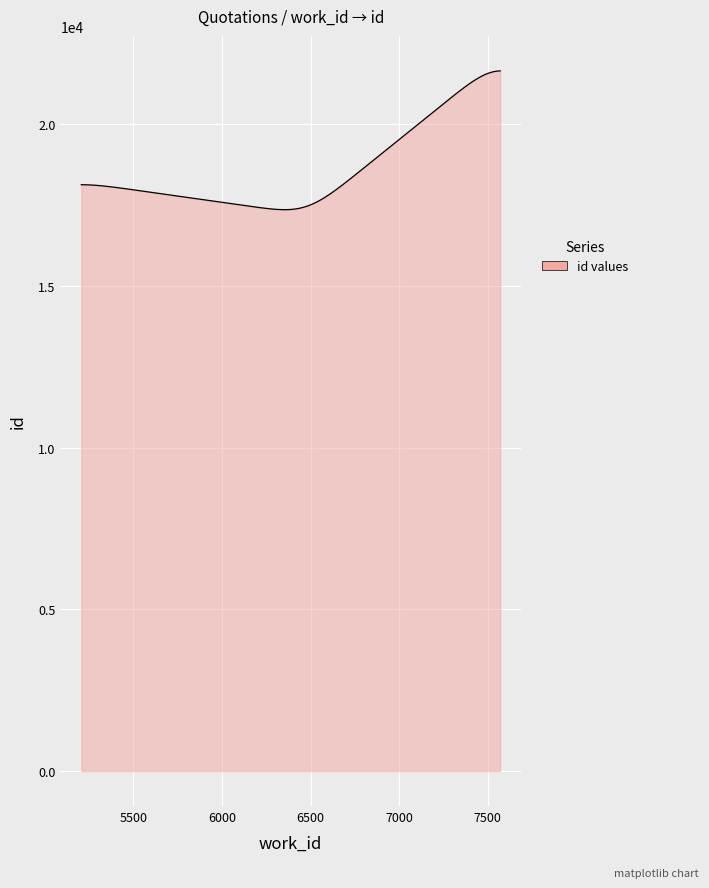

What is the smallest value displayed?

17362.4